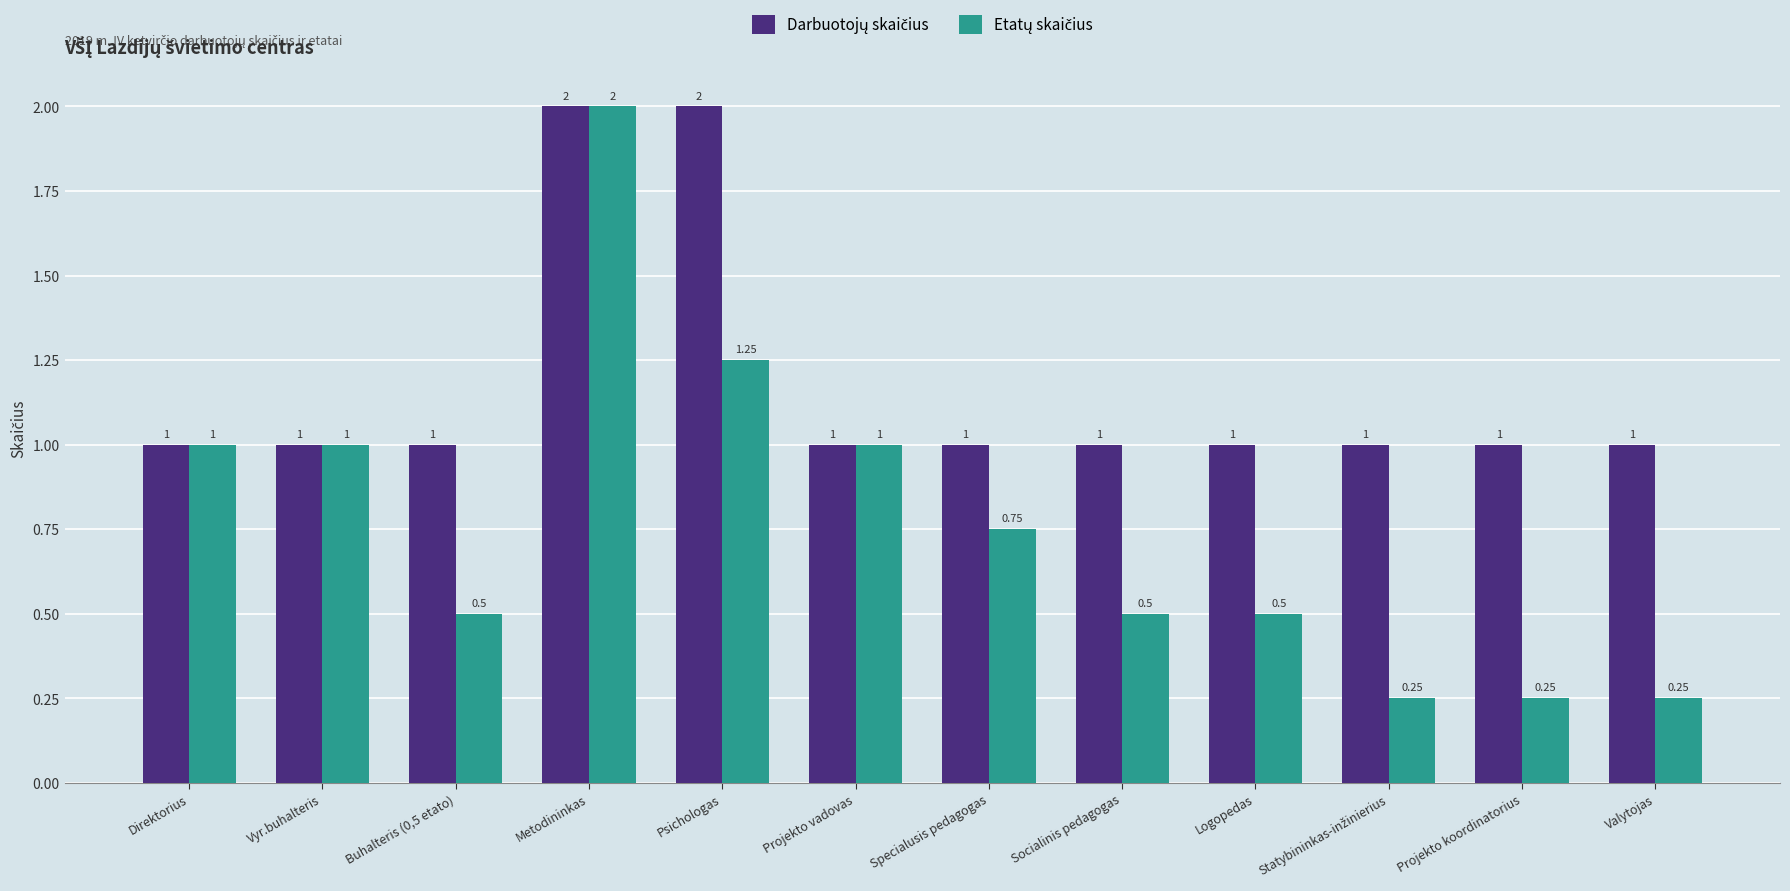

Are the bars grouped side by side (vs. stacked)?

Yes